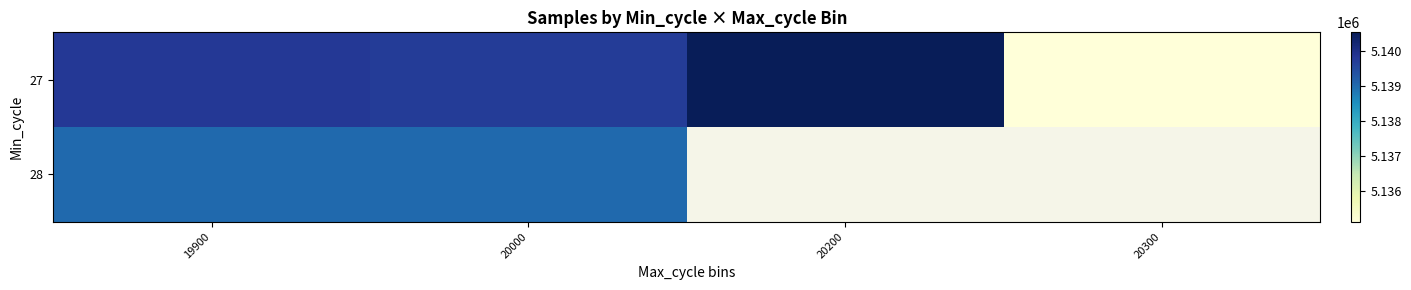

True or false: 27 has a value of 5140543.0 at 20200.

True